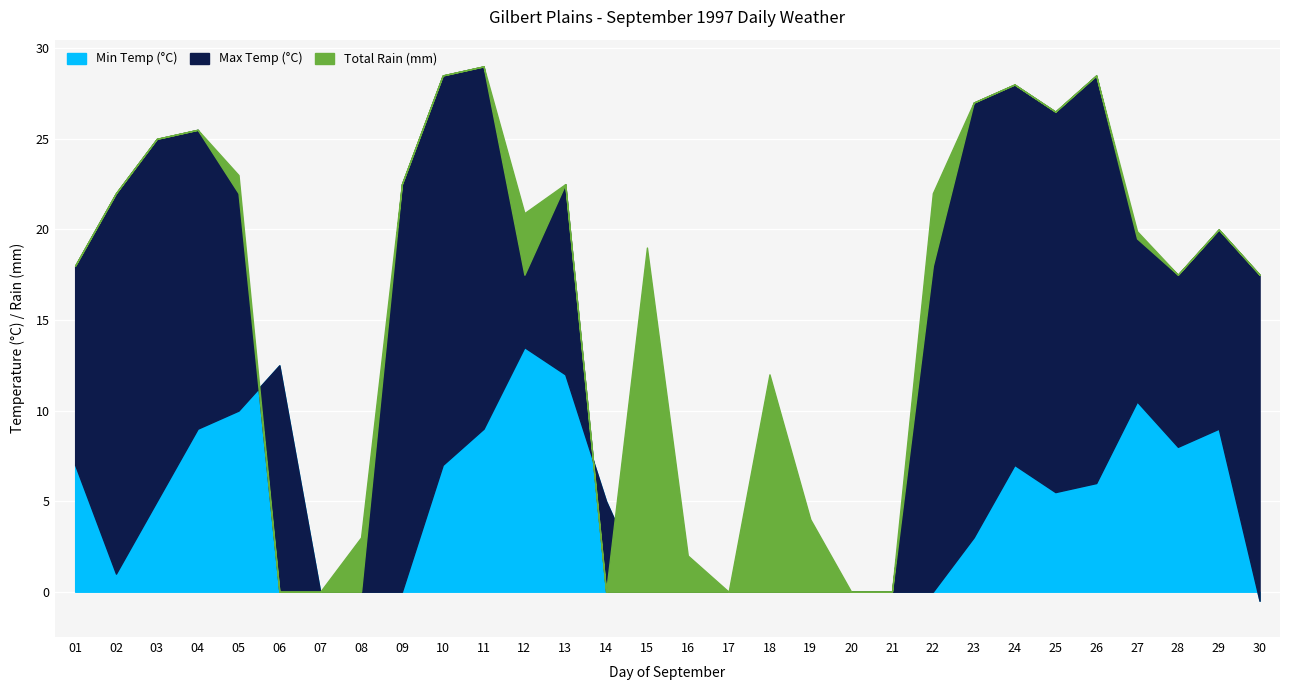

What is the maximum value for Min Temp (°C)?

13.5